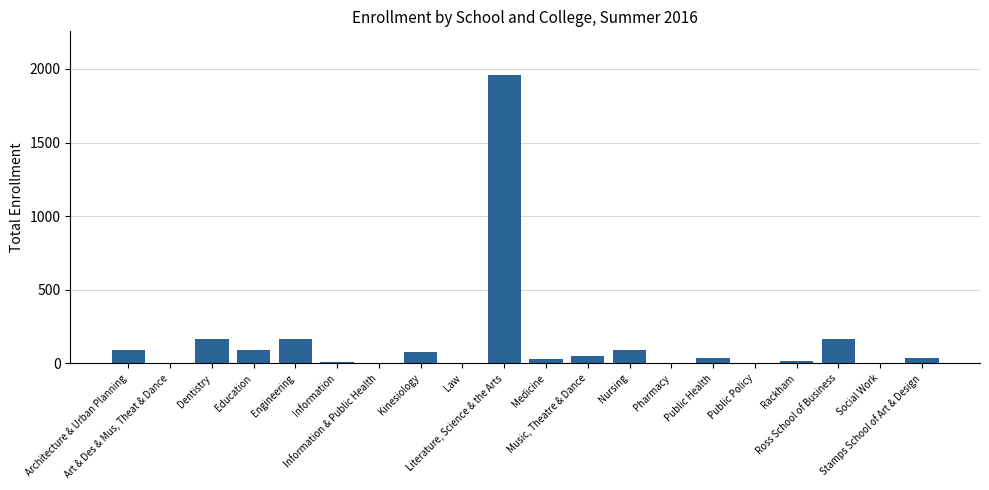

What is the sum of all values?

2990